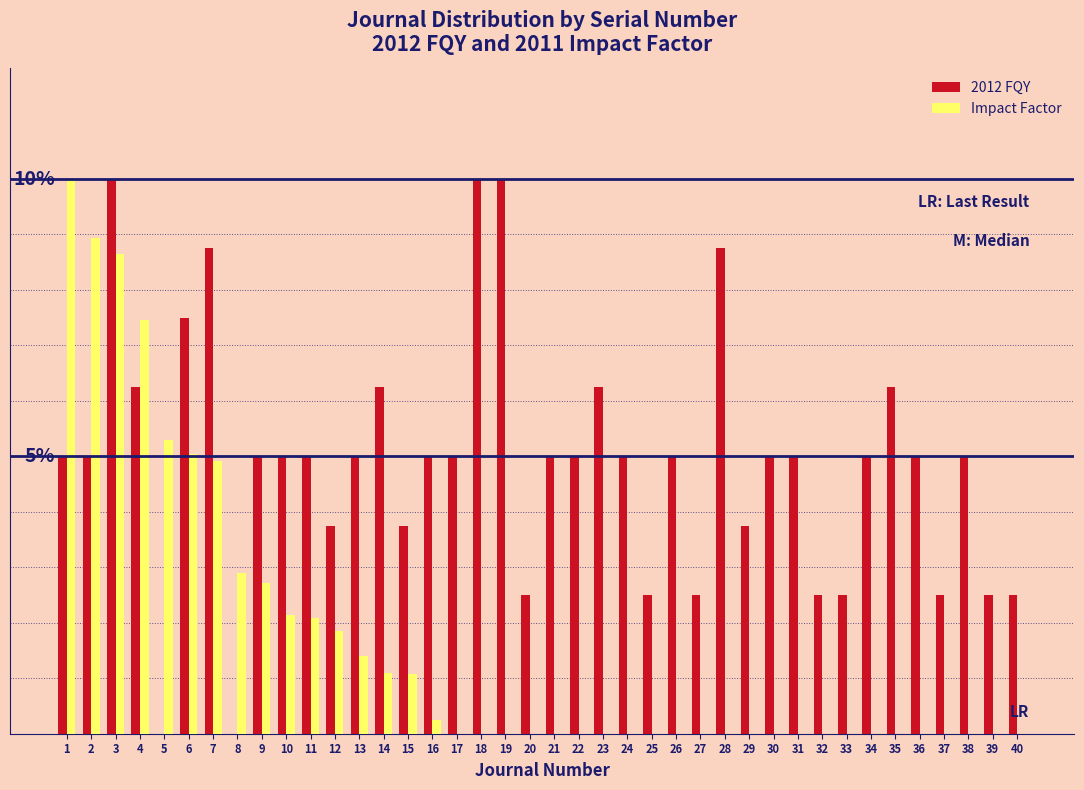

What are all the series names shown in the legend?

2012 FQY, Impact Factor